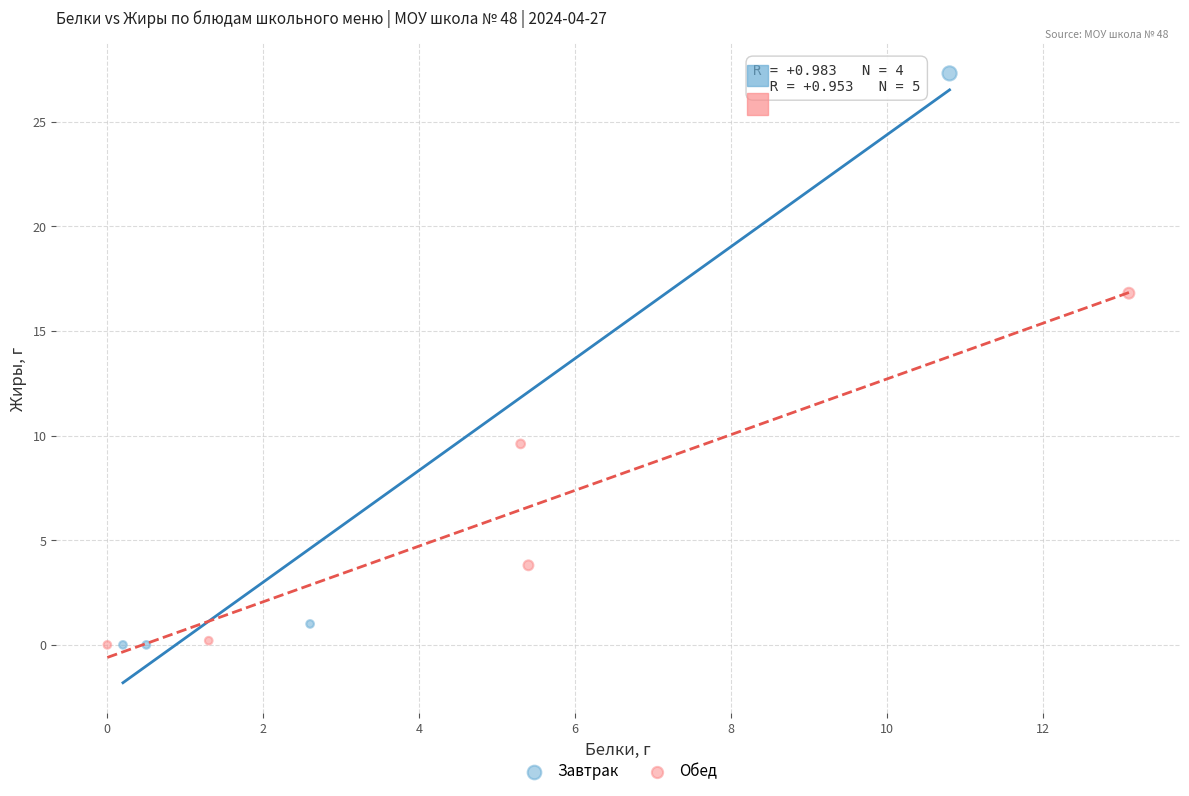

Which series has the largest Y range (max minus min)?

Завтрак